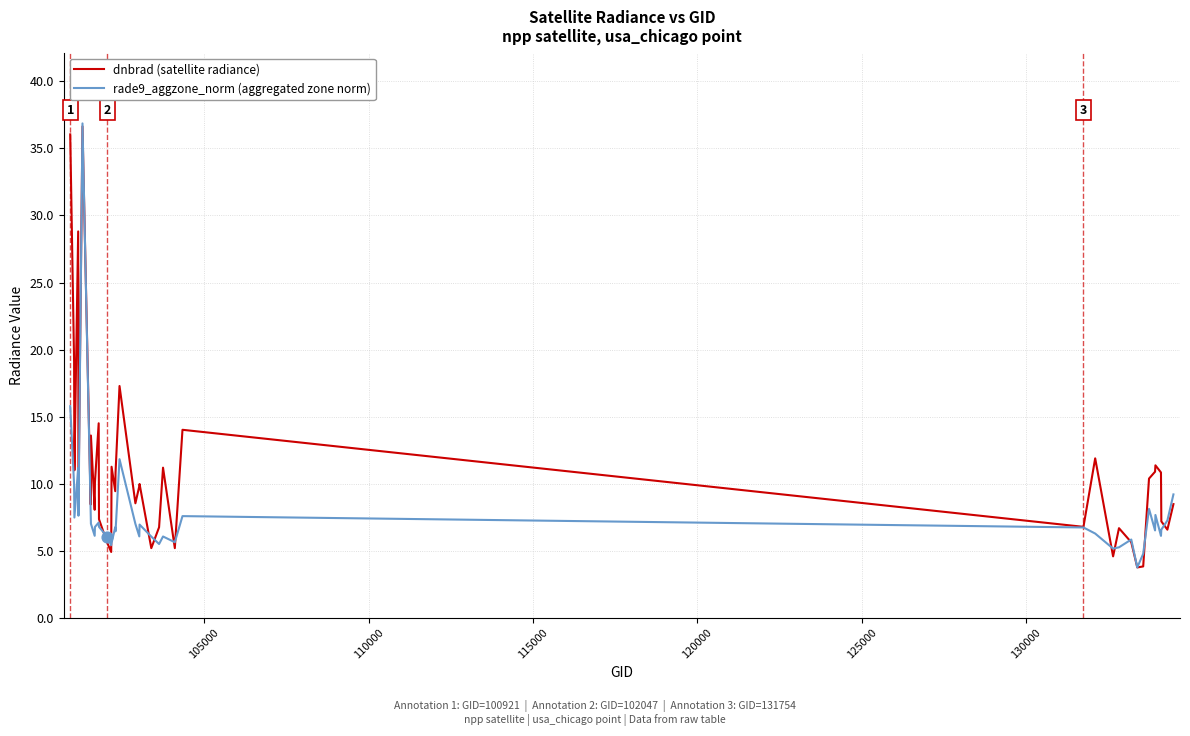

At how many categories does at least one series exceed 23?

3